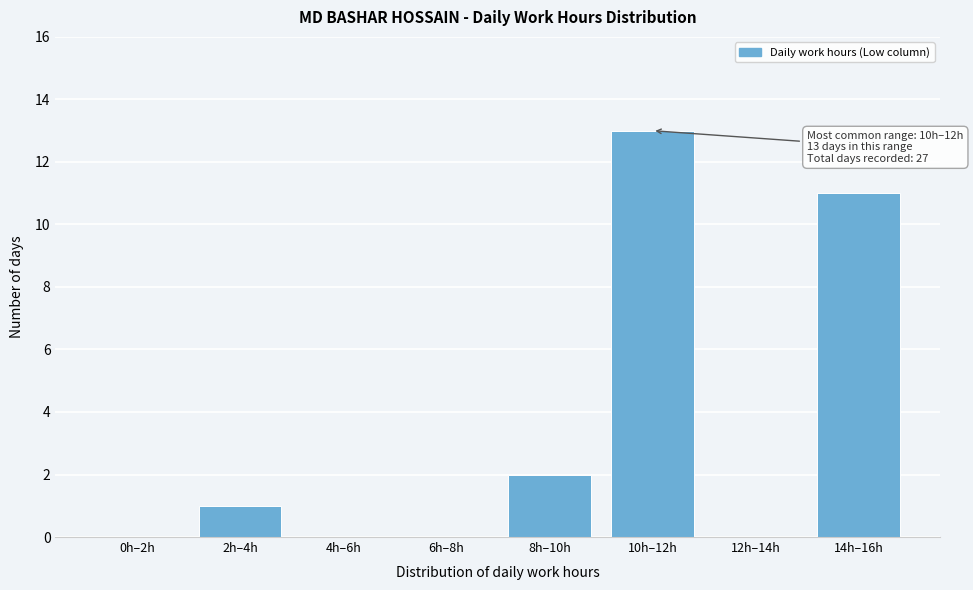

Reading left to right, transcribe all the data shown in this chart.

0h–2h=0	2h–4h=1	4h–6h=0	6h–8h=0	8h–10h=2	10h–12h=13	12h–14h=0	14h–16h=11